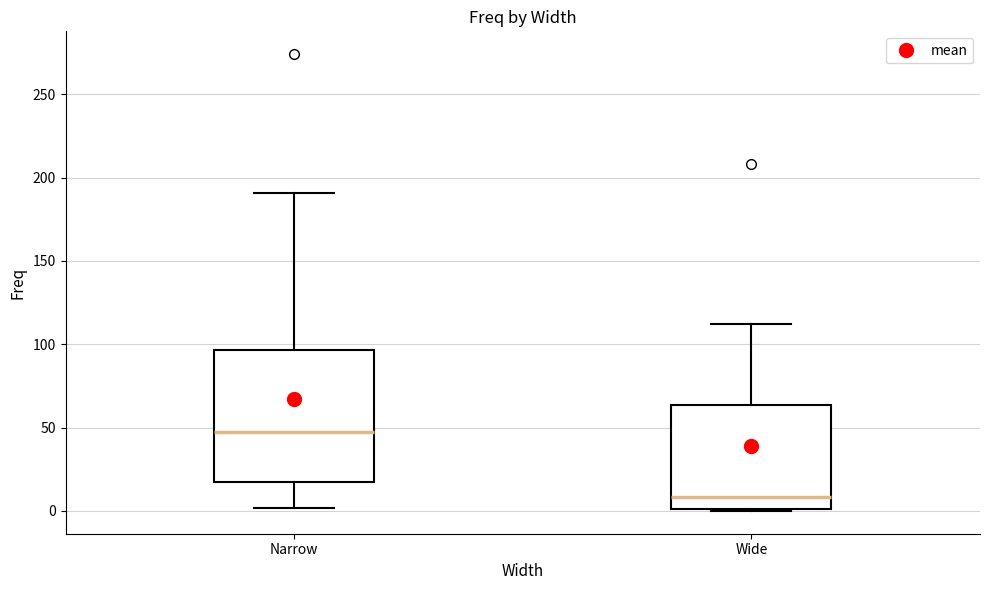

Which box is the tallest, from its lower edge to its upper edge?

Narrow